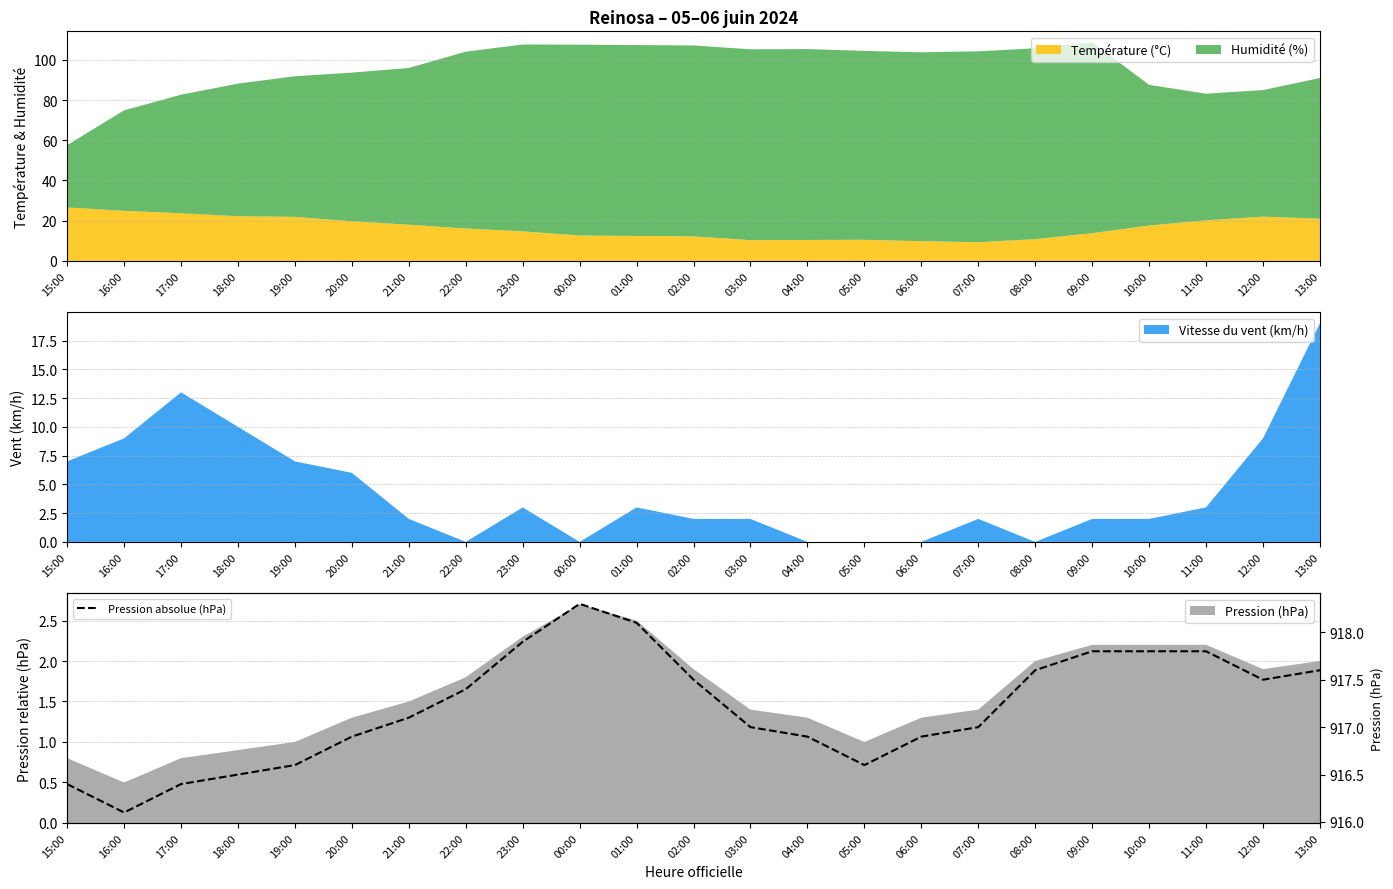

Which label corresponds to the largest value in the chart?

00:00